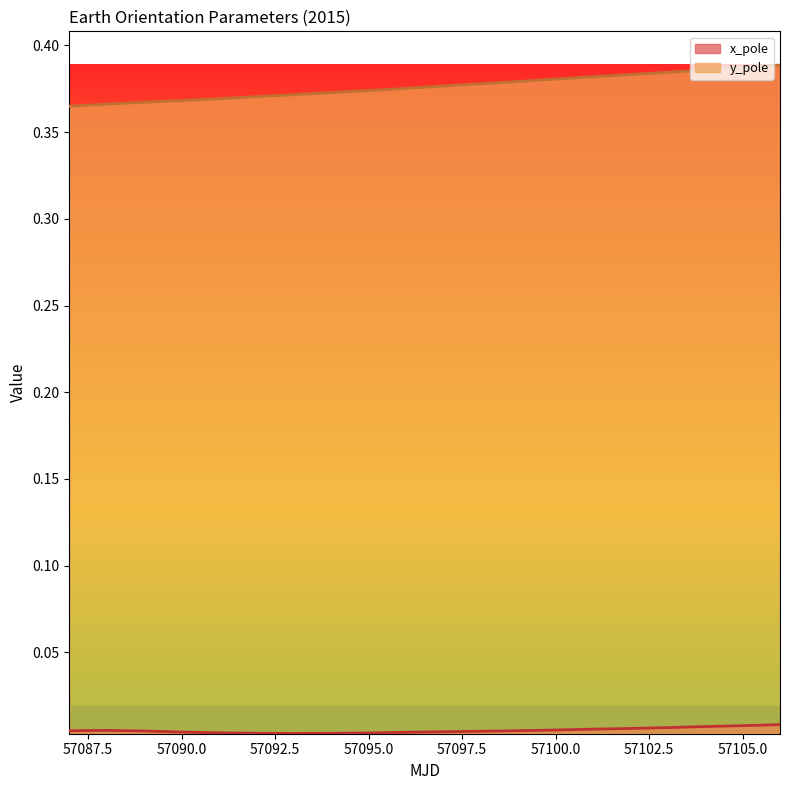

Reading left to right, what are all the values shown in this chart?

x_pole: 57087=0.0	57088=0.0	57089=0.0	57090=0.0	57091=0.0	57092=0.0	57093=0.0	57094=0.0	57095=0.0	57096=0.0	57097=0.0	57098=0.0	57099=0.0	57100=0.0	57101=0.0	57102=0.0	57103=0.0	57104=0.0	57105=0.0	57106=0.0
y_pole: 57087=0.4	57088=0.4	57089=0.4	57090=0.4	57091=0.4	57092=0.4	57093=0.4	57094=0.4	57095=0.4	57096=0.4	57097=0.4	57098=0.4	57099=0.4	57100=0.4	57101=0.4	57102=0.4	57103=0.4	57104=0.4	57105=0.4	57106=0.4